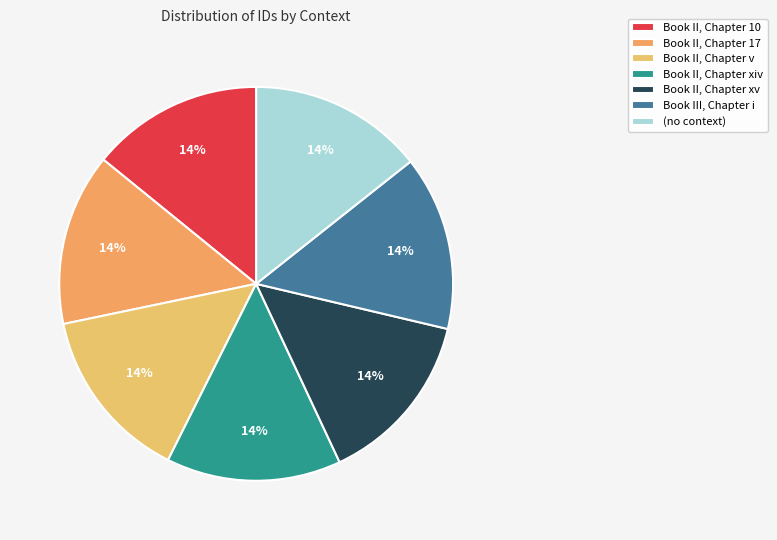

Rank the categories by value from highest to lowest.

Book III, Chapter i, Book II, Chapter xv, Book II, Chapter xiv, Book II, Chapter v, (no context), Book II, Chapter 17, Book II, Chapter 10